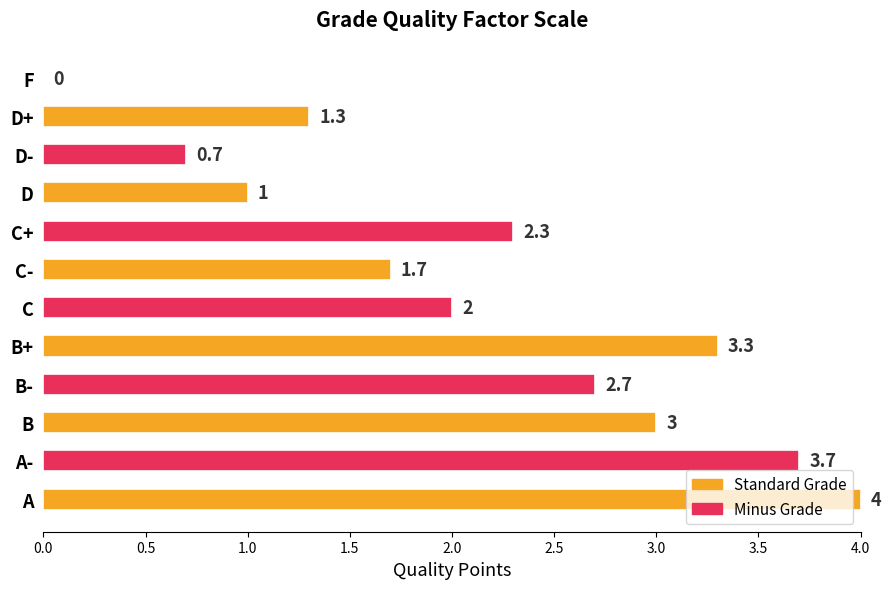

What value does the data have at C+?

2.3